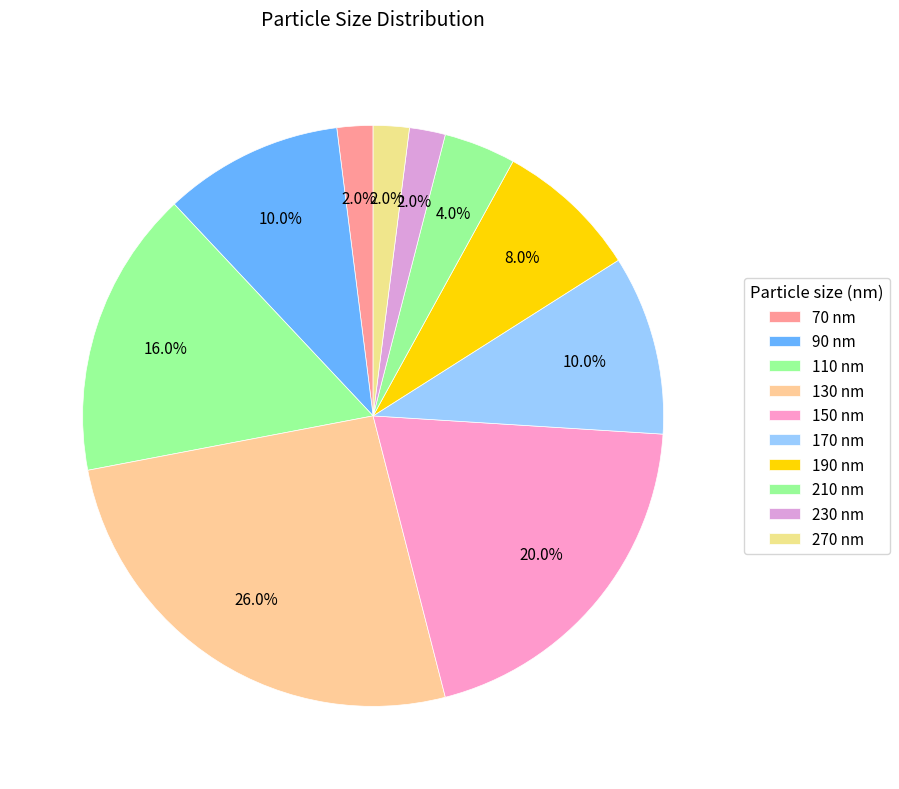

What portion of the pie excludes 230?

98.0%